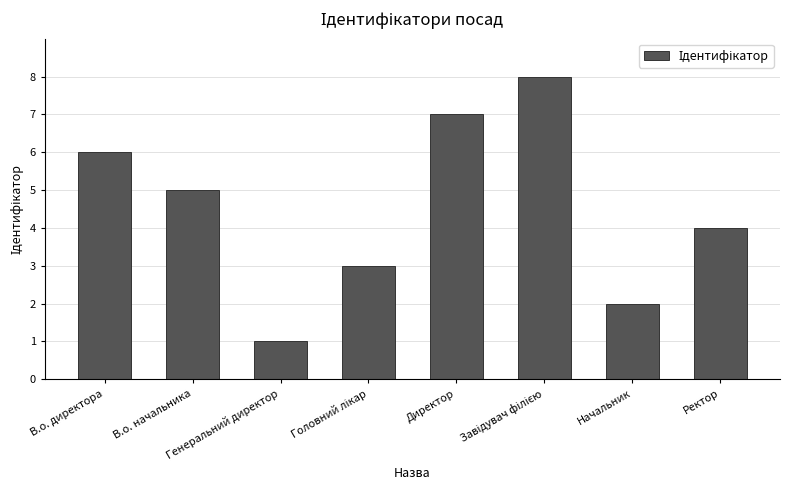

What is the greatest value displayed?

8